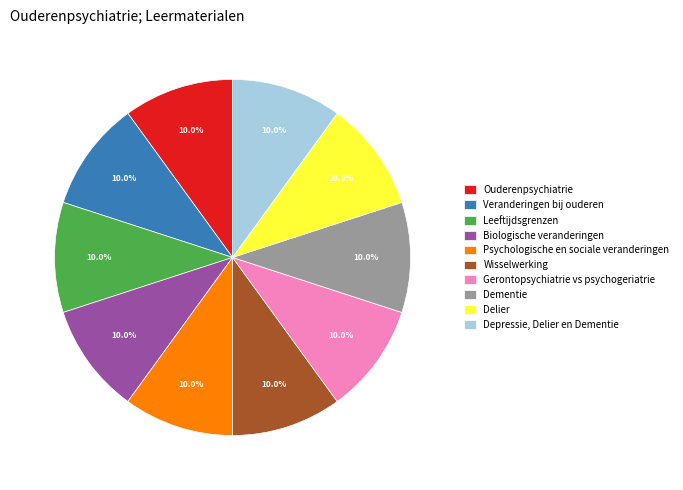

What percentage is NOT represented by Veranderingen bij ouderen?

90.0%